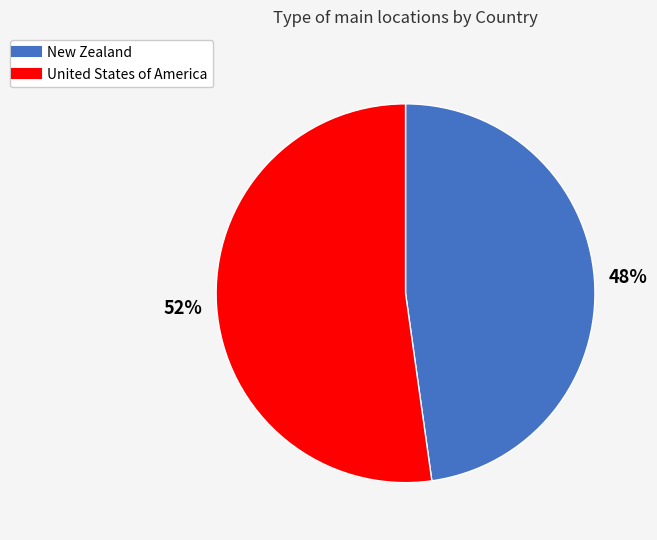

Count the number of slices in the pie.

2